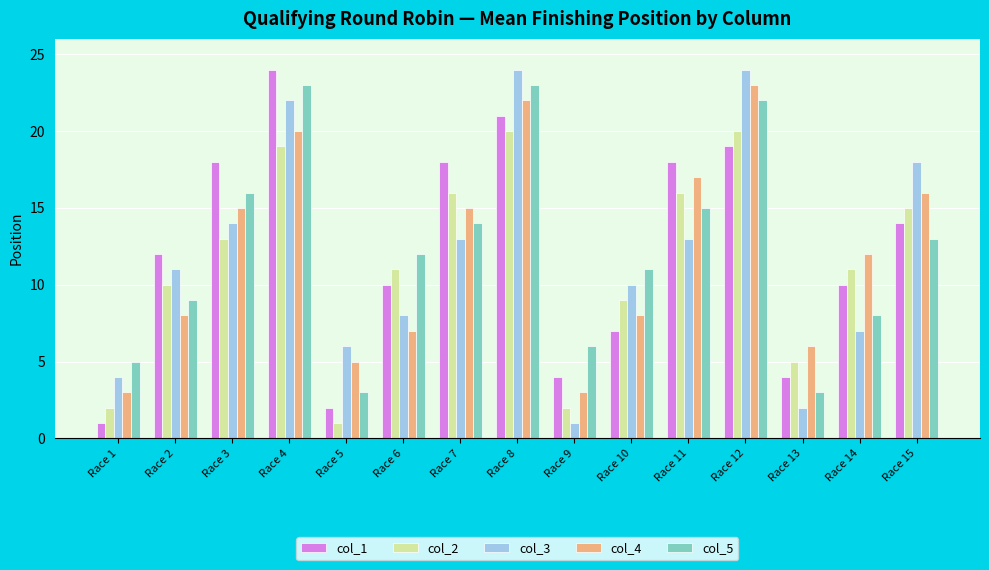

Is it true that col_1 equals 18 at Race 7?

True